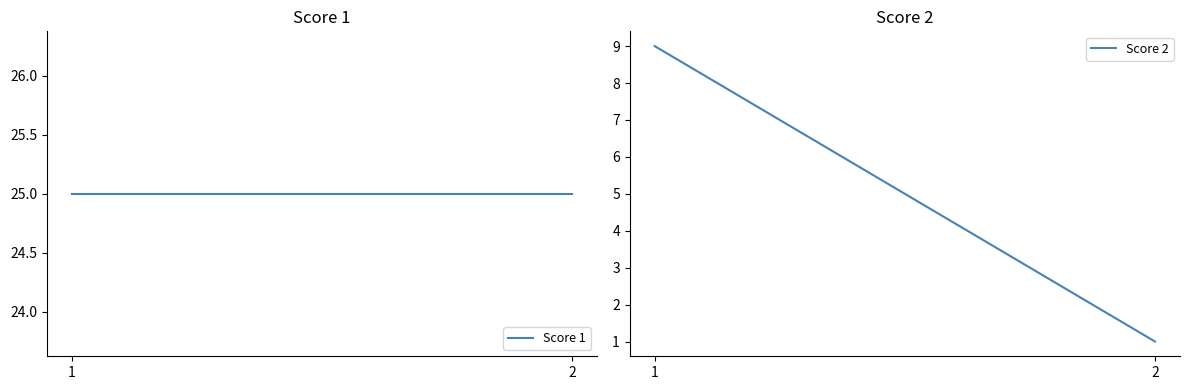

List the labels in order of Score 1 value, largest first.

1, 2